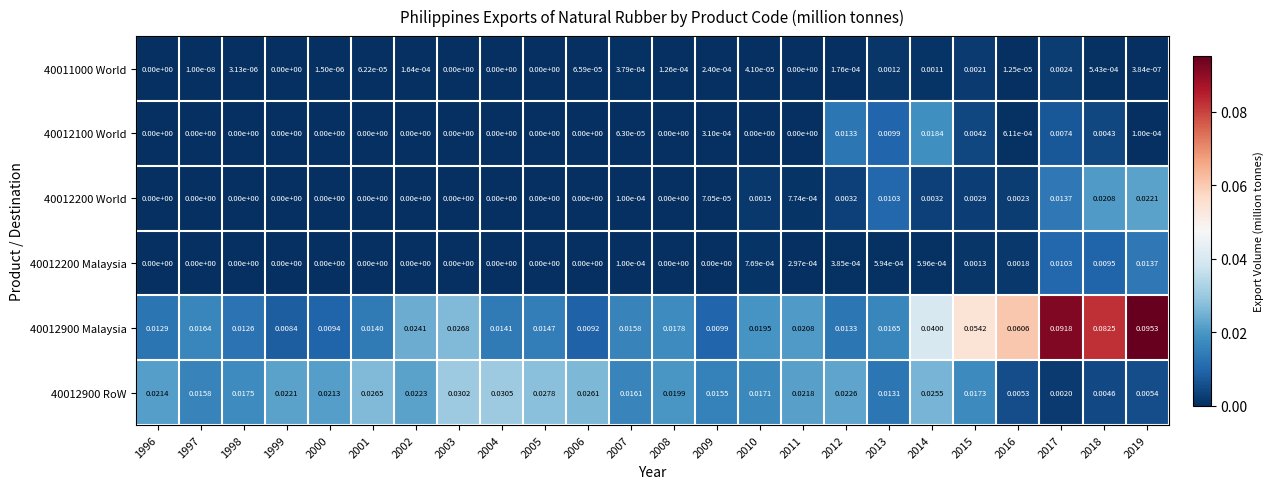

Is the value of 40012900 RoW at 2007 greater than the value of 40012900 Malaysia at 2016?

No